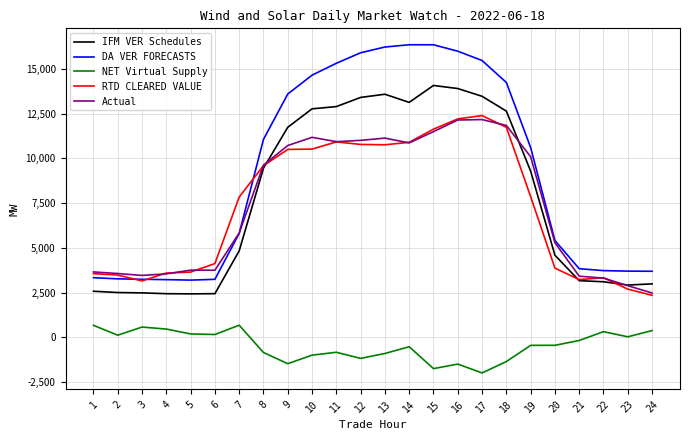

At how many categories does at least one series exceed 4539?

14